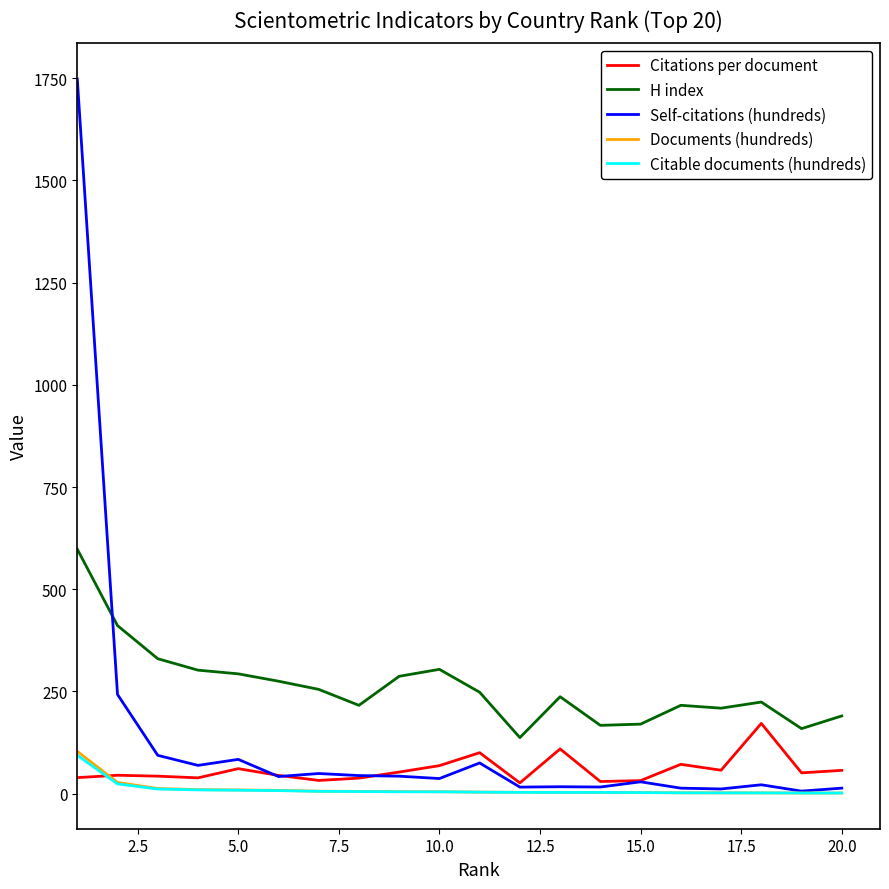

What is the greatest value displayed?

1748.0